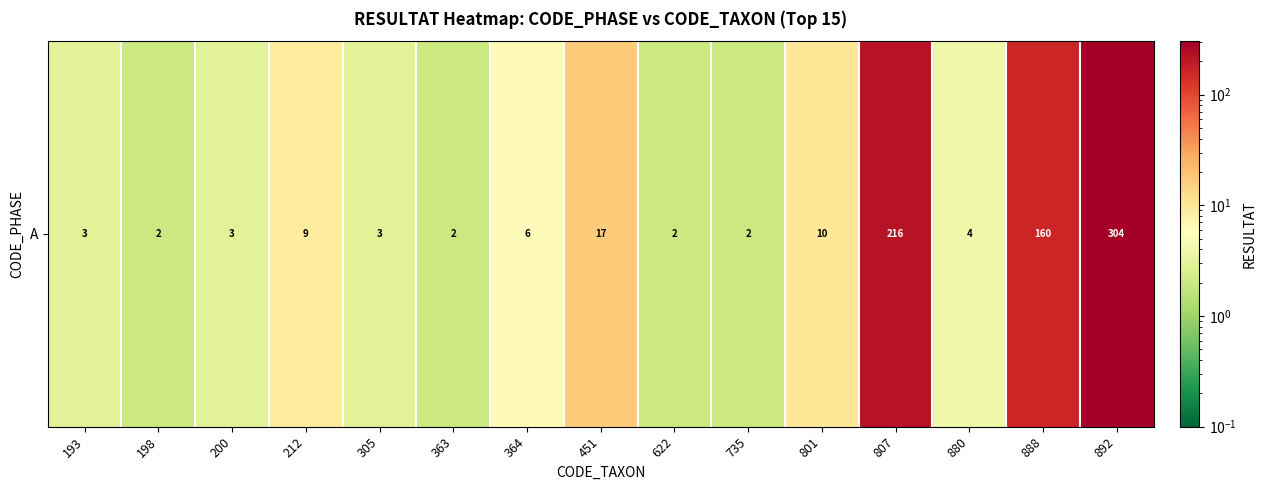

Reading right to left, extract all data points from this chart.

892=304	888=160	880=4	807=216	801=10	735=2	622=2	451=17	364=6	363=2	305=3	212=9	200=3	198=2	193=3